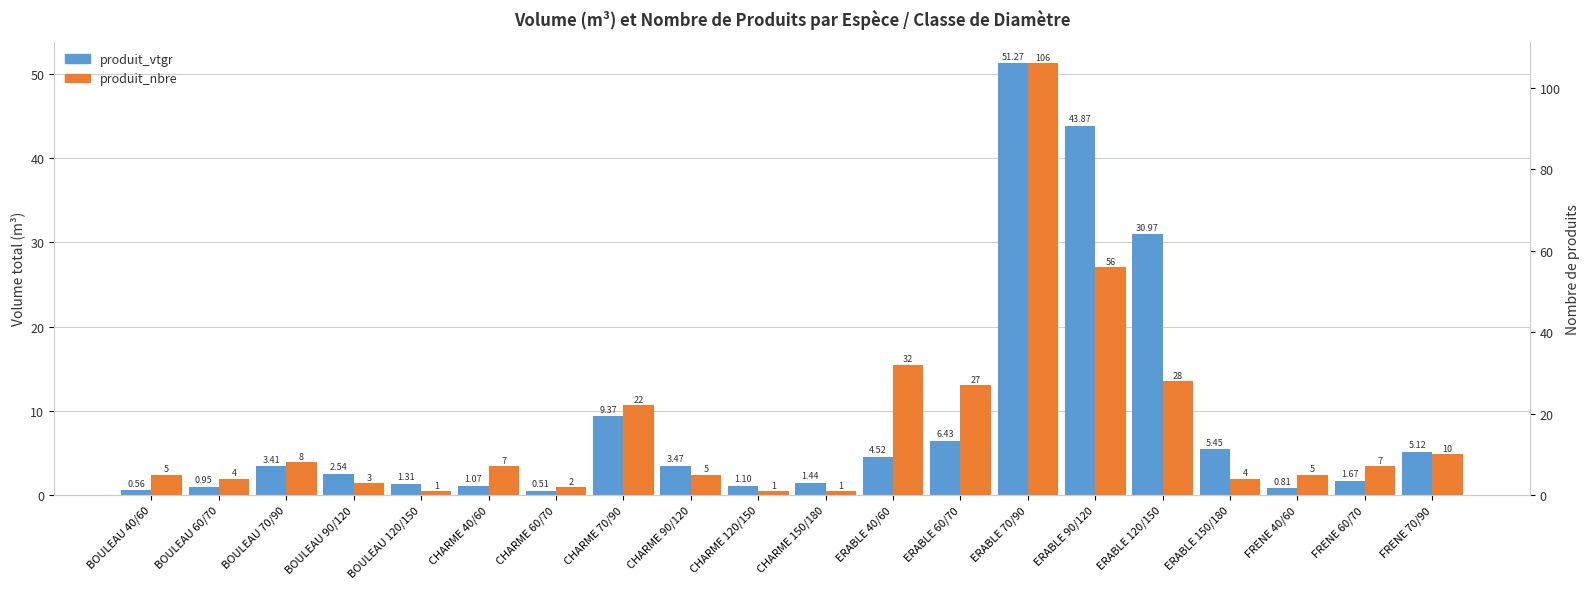

What are all the series names shown in the legend?

produit_vtgr, produit_nbre